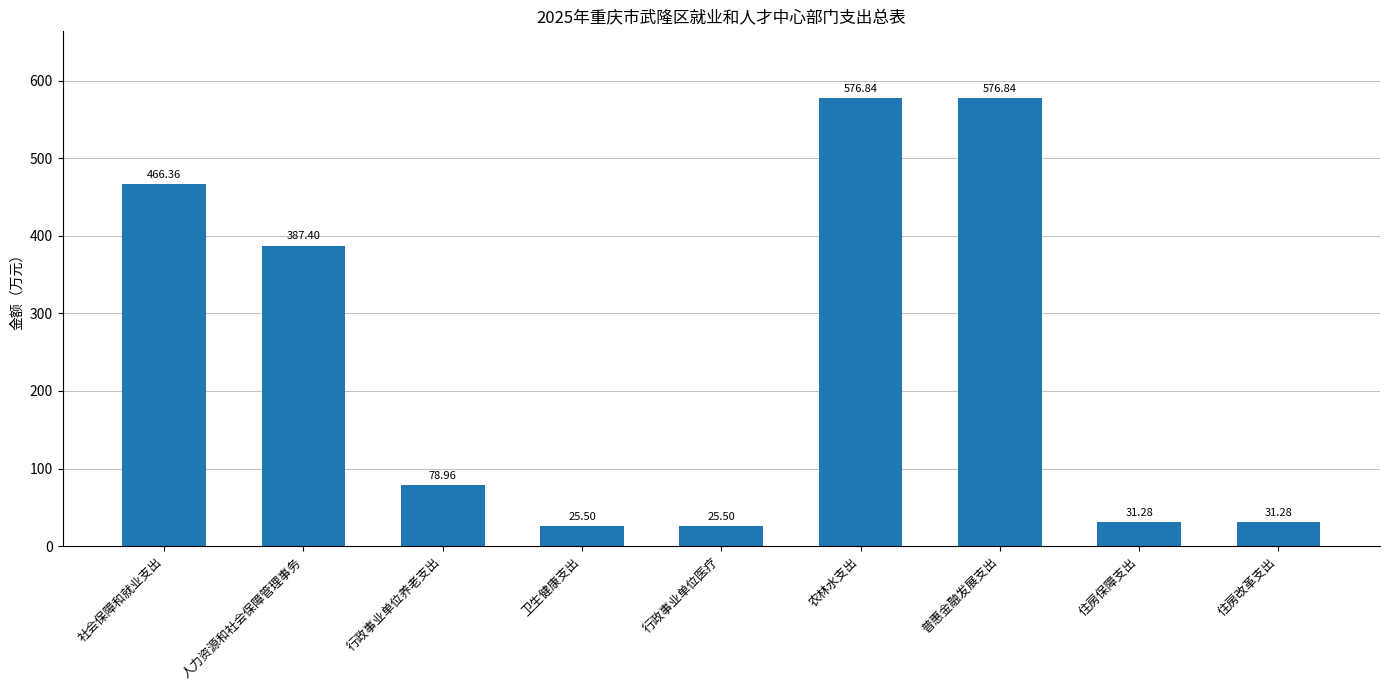

How many bars are there in total?

9